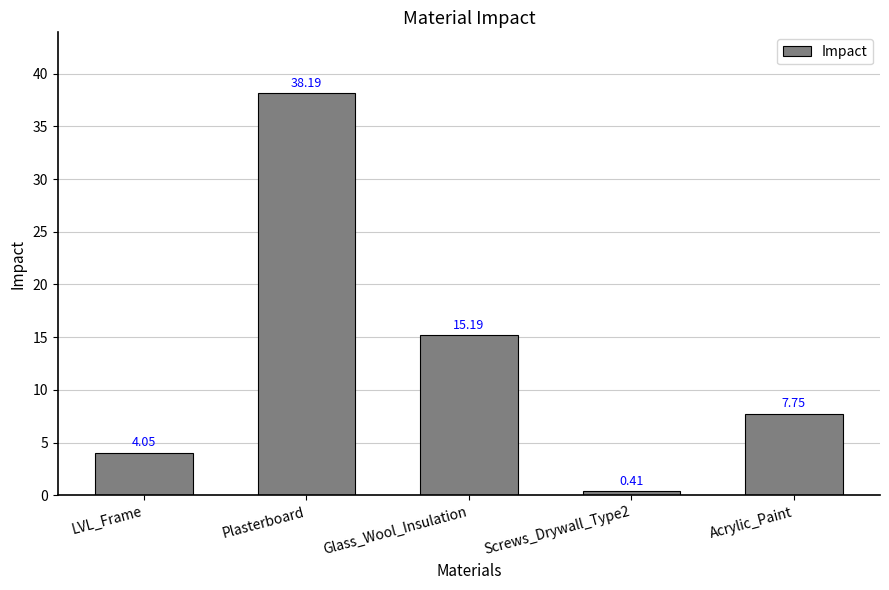

How many bars are there in total?

5